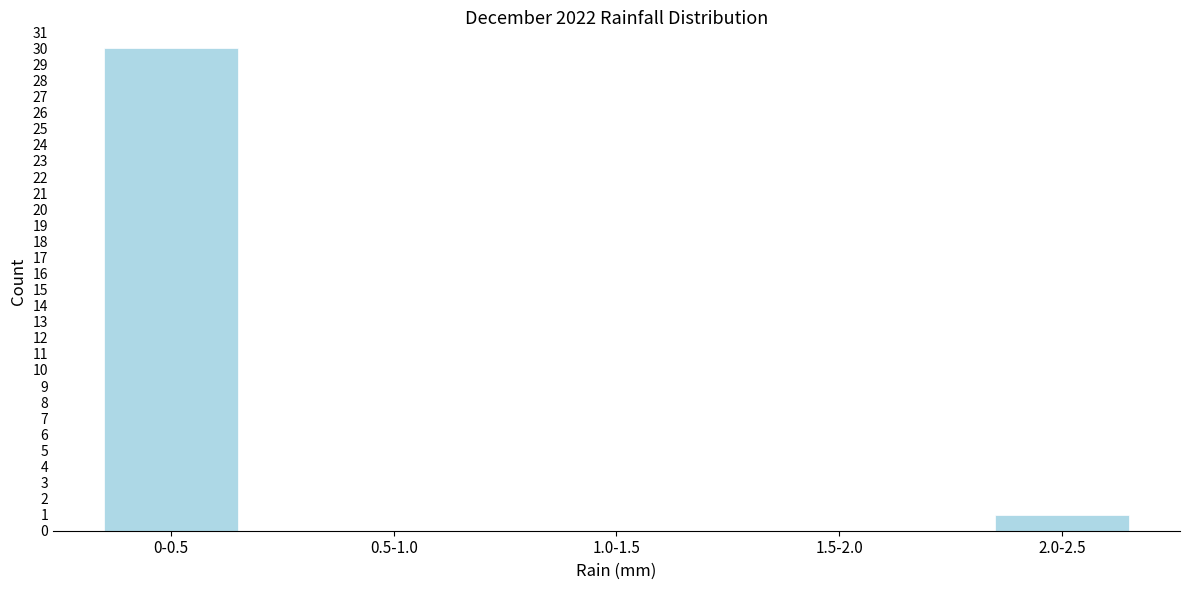

Reading right to left, list all the values displayed in this chart.

2.0-2.5=1	1.5-2.0=0	1.0-1.5=0	0.5-1.0=0	0-0.5=30